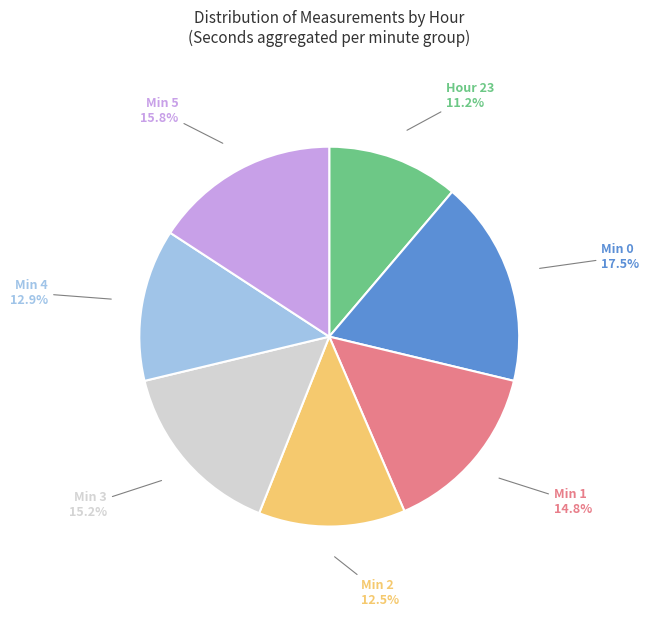

Which has a higher value, Min 1 or Hour 23?

Min 1